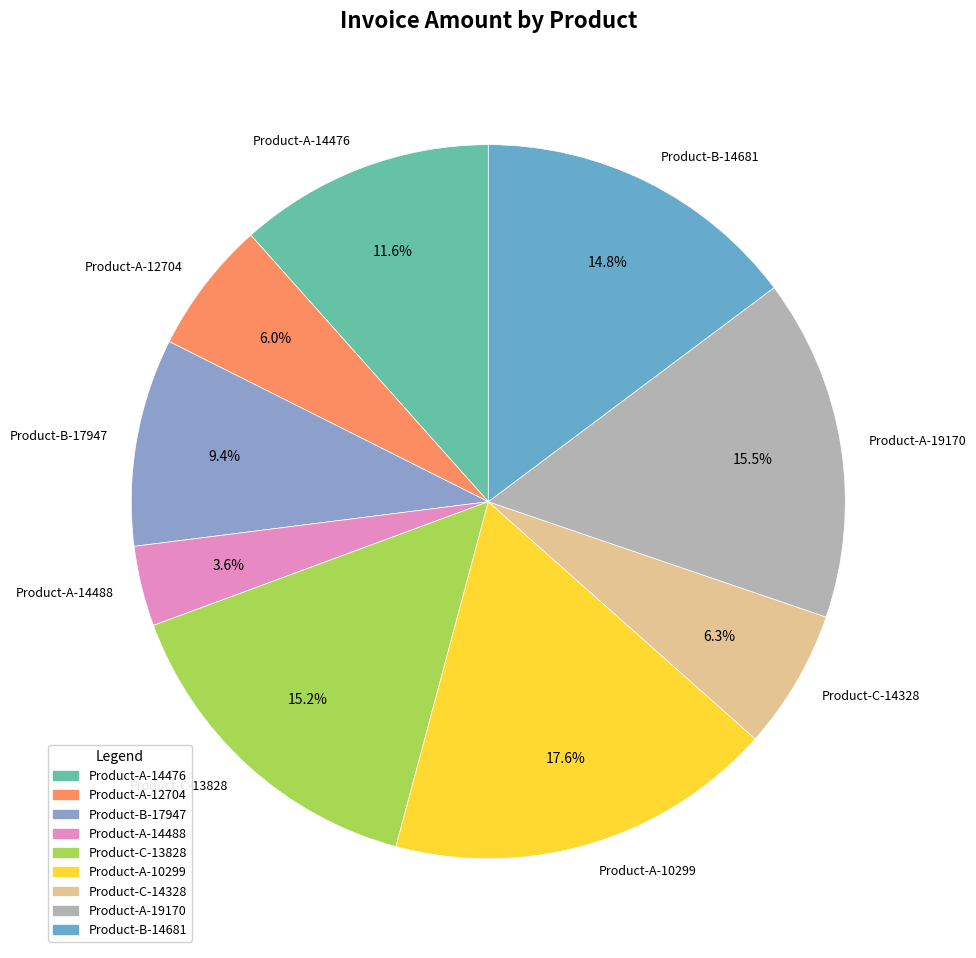

Is there a majority slice in this chart?

No